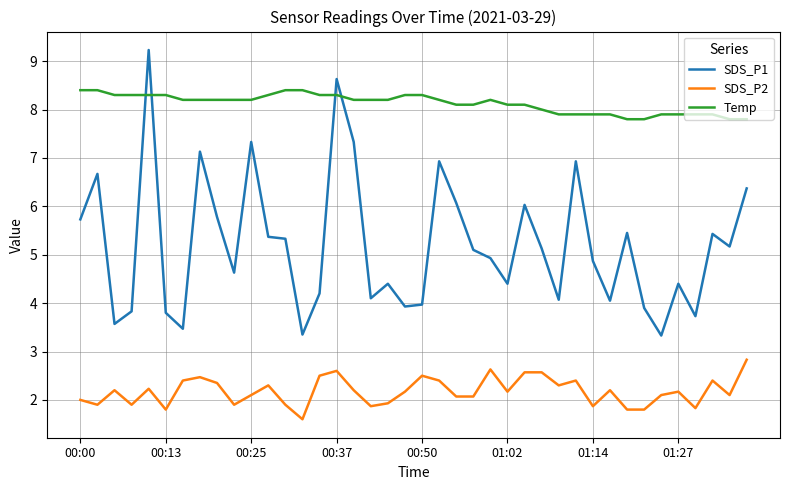

Rank the series by their average value, from highest to lowest.

Temp, SDS_P1, SDS_P2